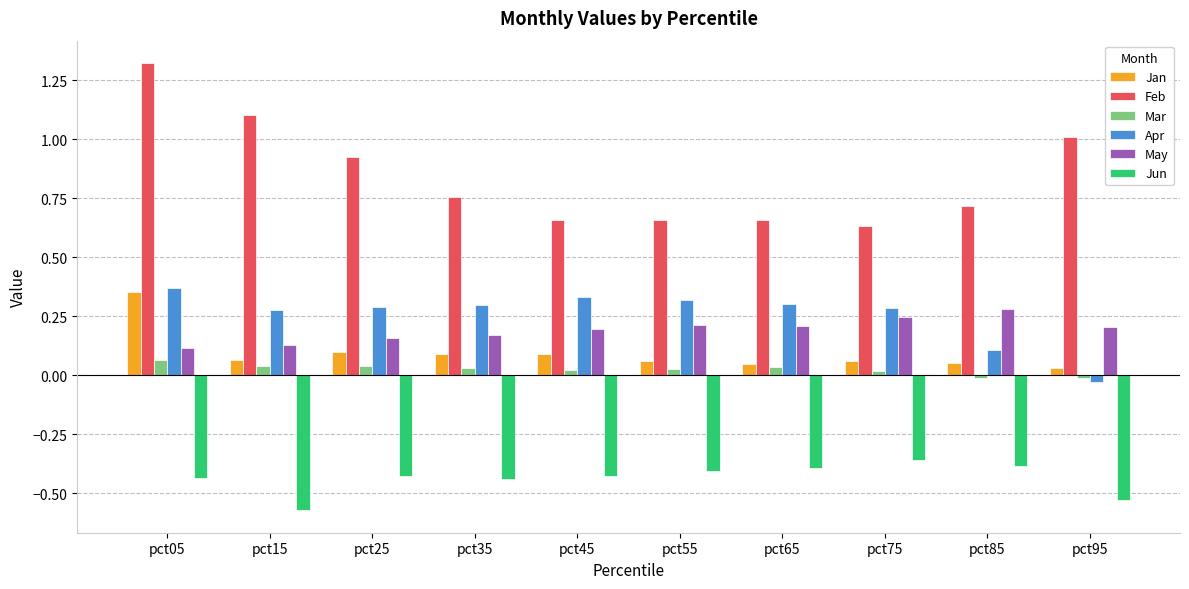

How many bars are there in total?

60